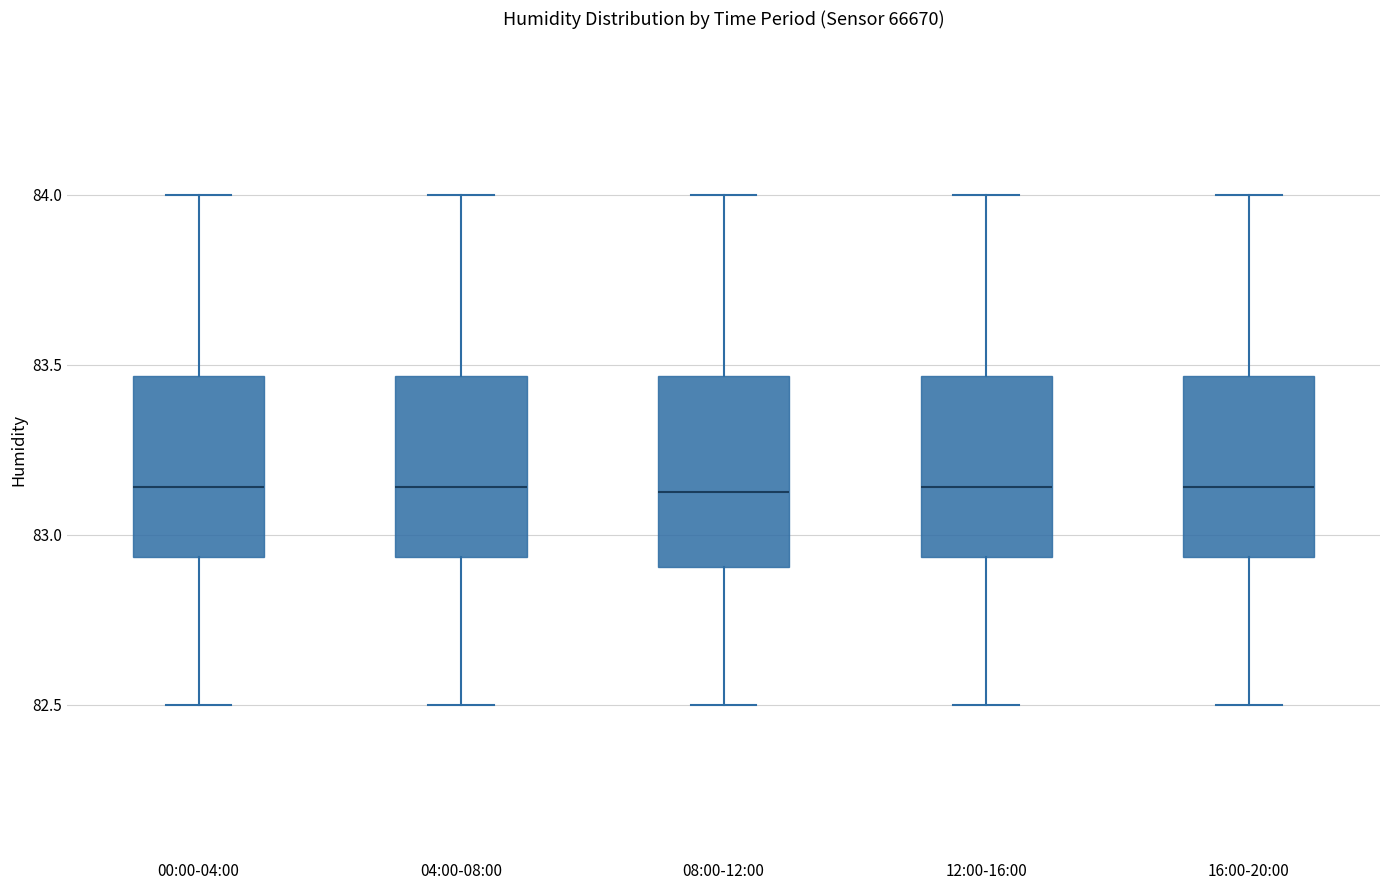

Where is the upper edge of the box for 12:00-16:00 on the y-axis? The values are not printed on the chart, so give them approximately, as read against the axis.

83.45